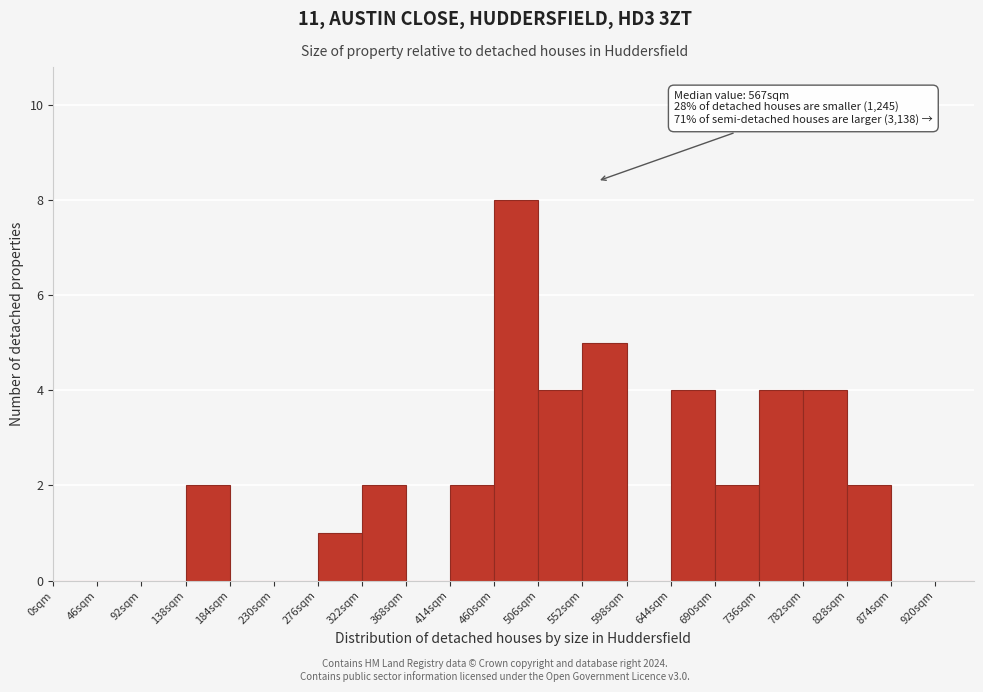

Over which range of the x-axis is the bar tallest?

460 to 506